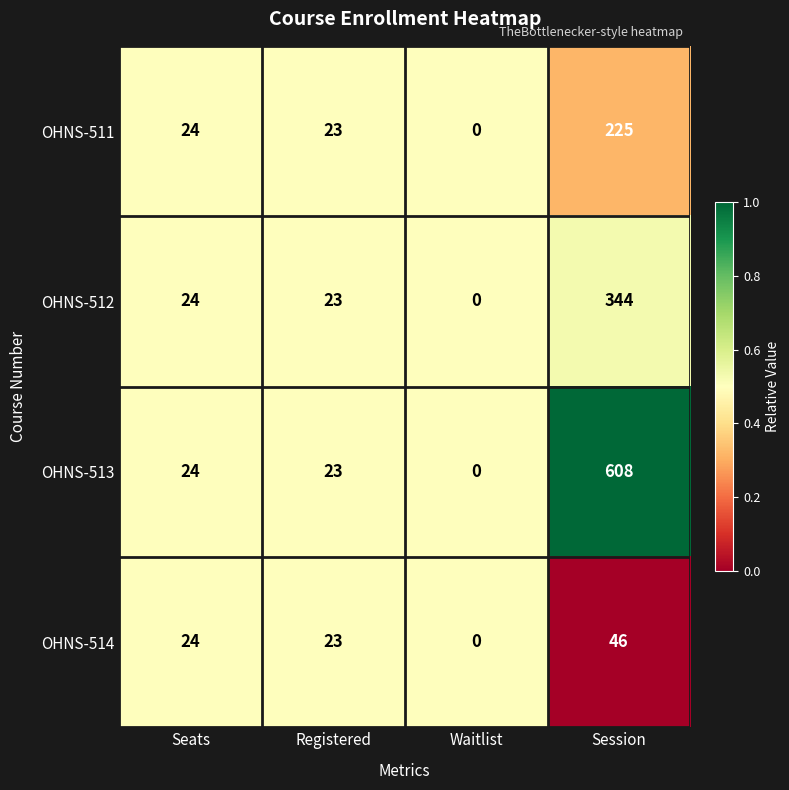

Where is OHNS-513 nearest to the value 304?

Seats